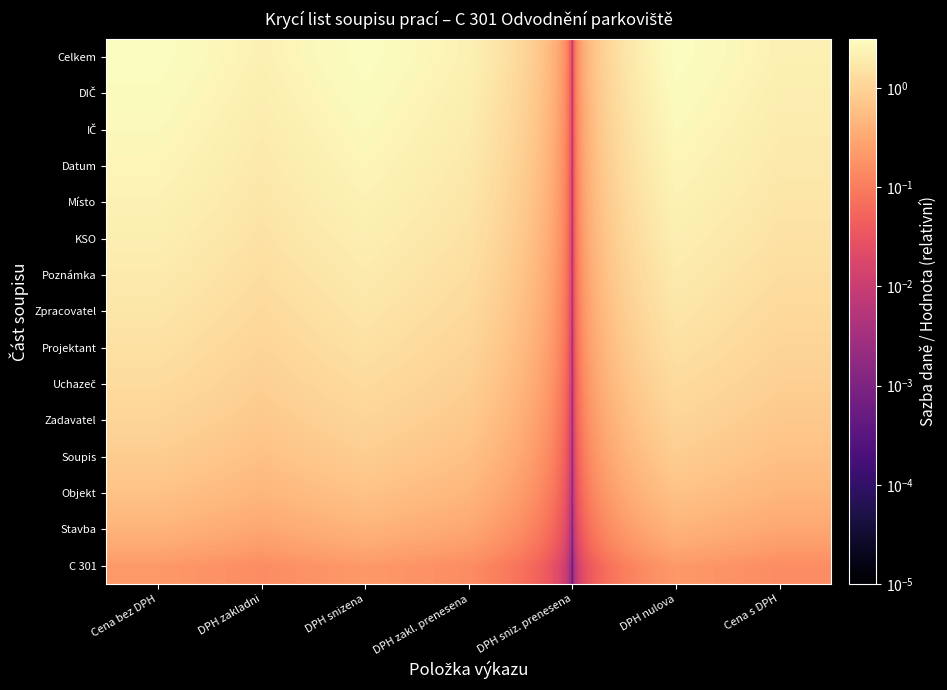

Rank the series by their maximum value, from highest to lowest.

Celkem, DIČ, IČ, Datum, Místo, KSO, Poznámka, Zpracovatel, Projektant, Uchazeč, Zadavatel, Soupis, Objekt, Stavba, C 301